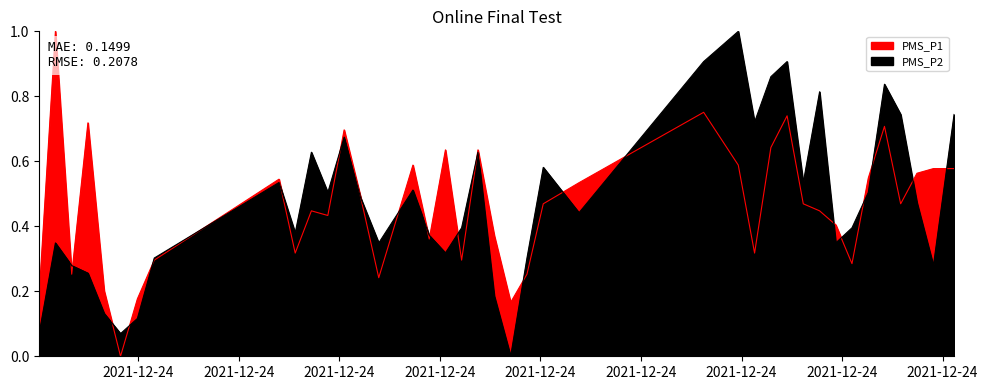

Which series has the largest range (max minus min)?

PMS_P1